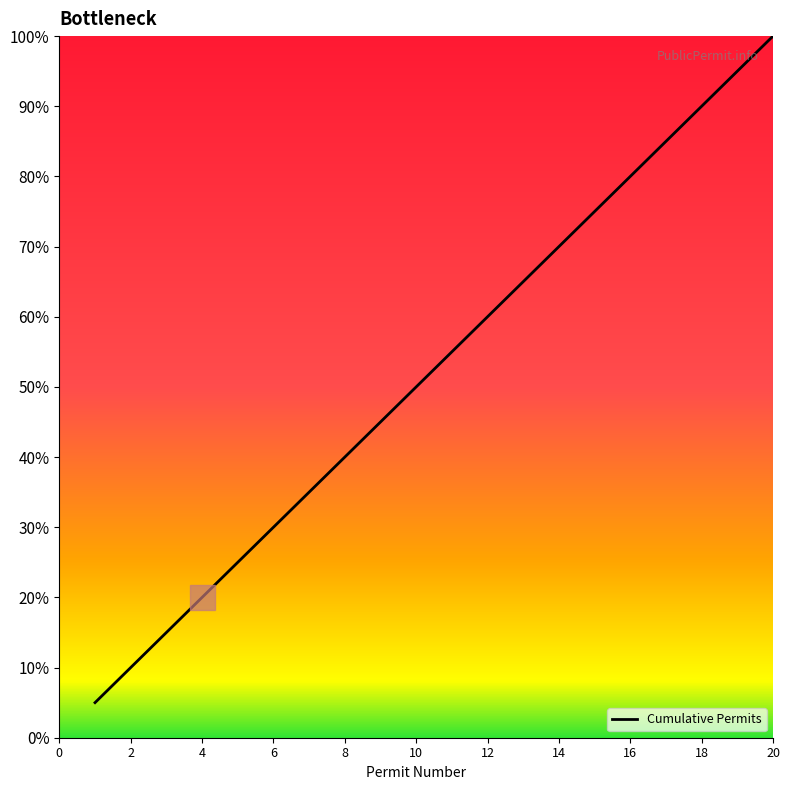

Reading right to left, transcribe all the data shown in this chart.

100.0	95.0	90.0	85.0	80.0	75.0	70.0	65.0	60.0	55.0	50.0	45.0	40.0	35.0	30.0	25.0	20.0	15.0	10.0	5.0